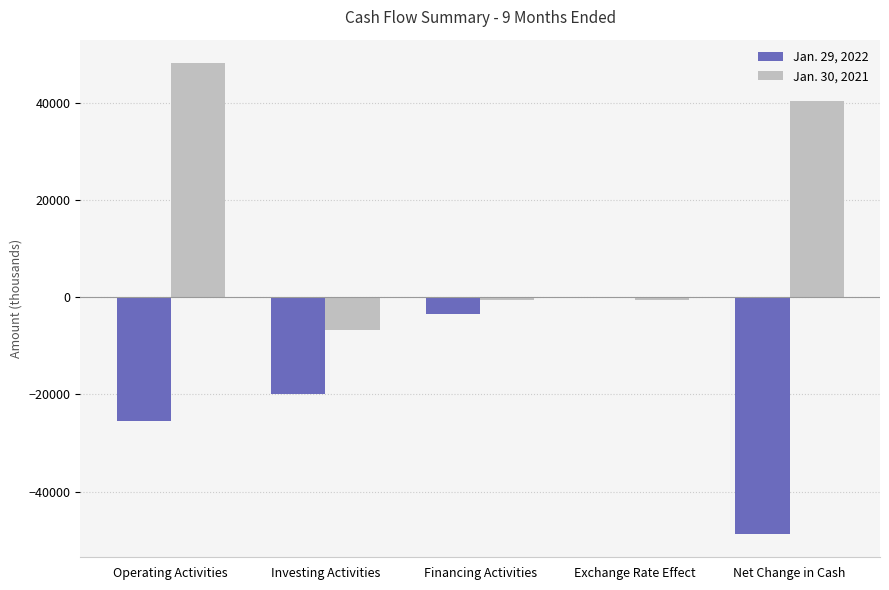

Which series has the largest total across all categories?

Jan. 30, 2021